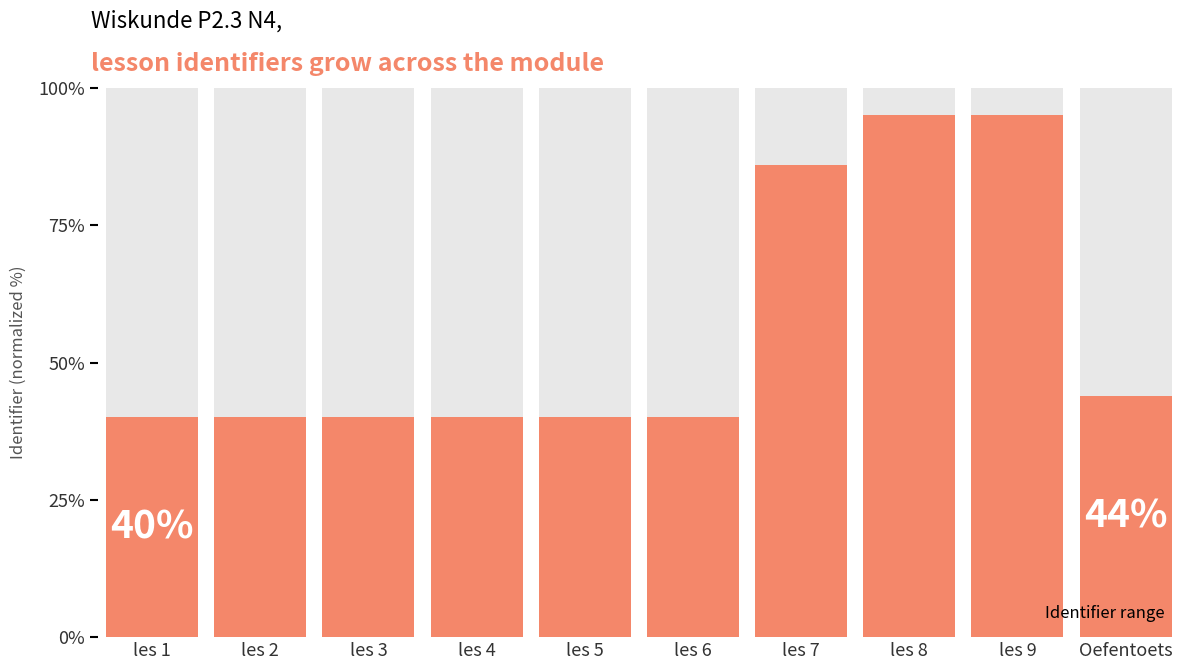

Is it true that the value at les 1 is 67?

False